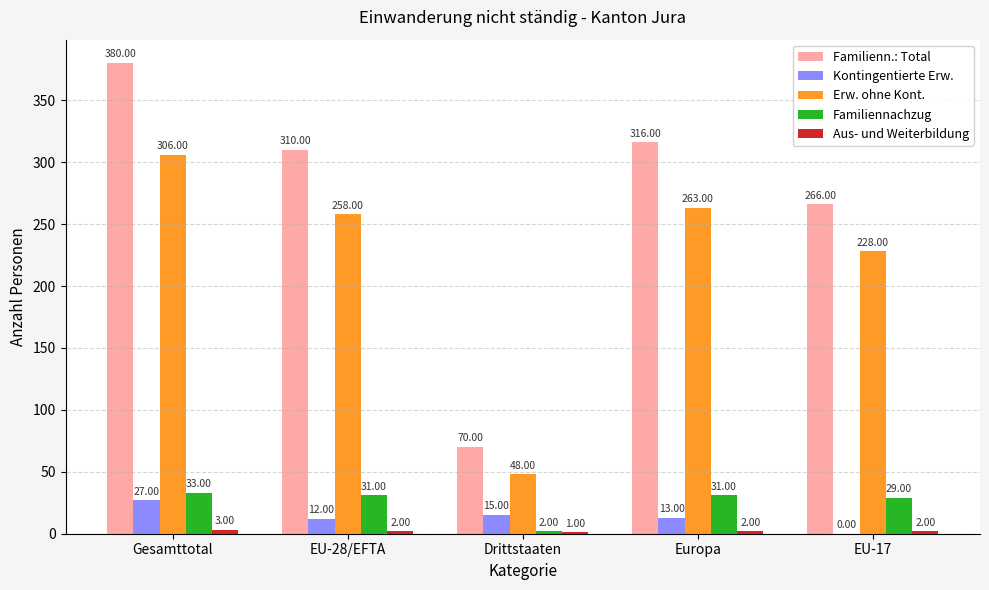

Are the bars grouped side by side (vs. stacked)?

Yes